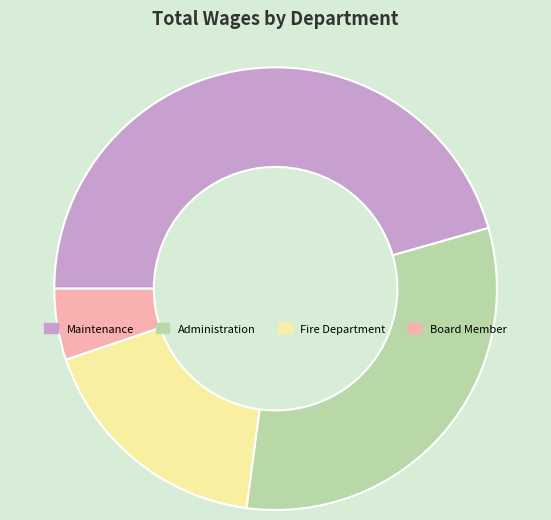

Approximately how many times larger is the value at Administration compared to Fire Department?

1.8